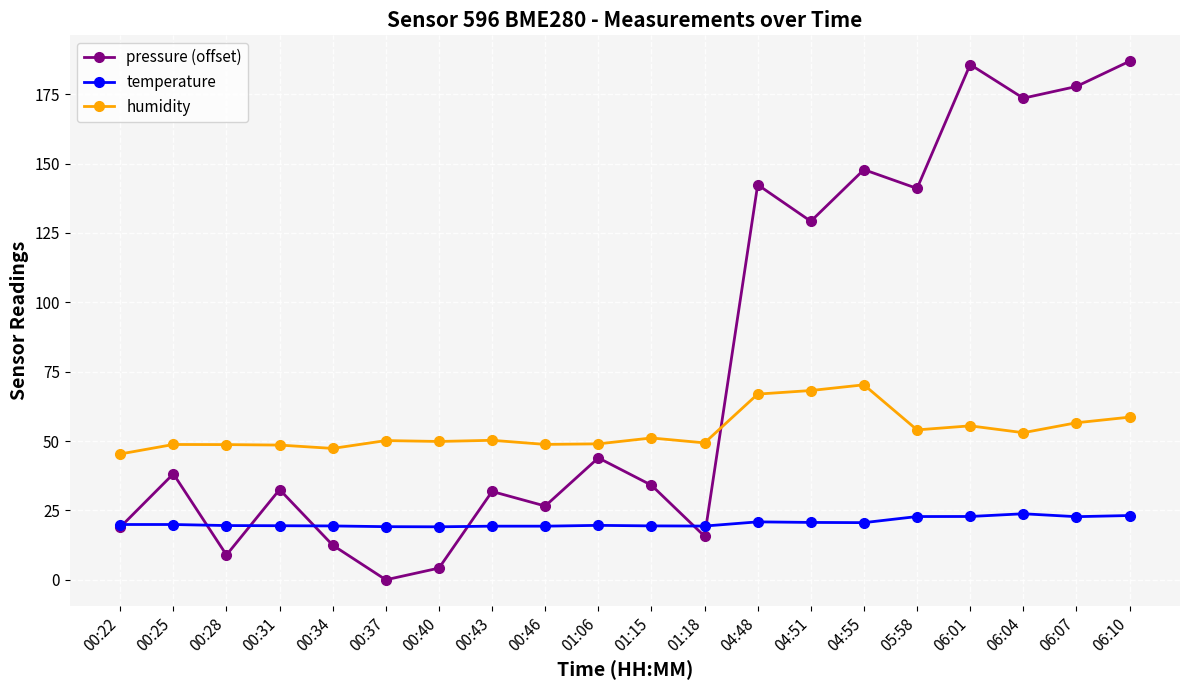

What is the value of the humidity point at the 6th from the left?

50.2